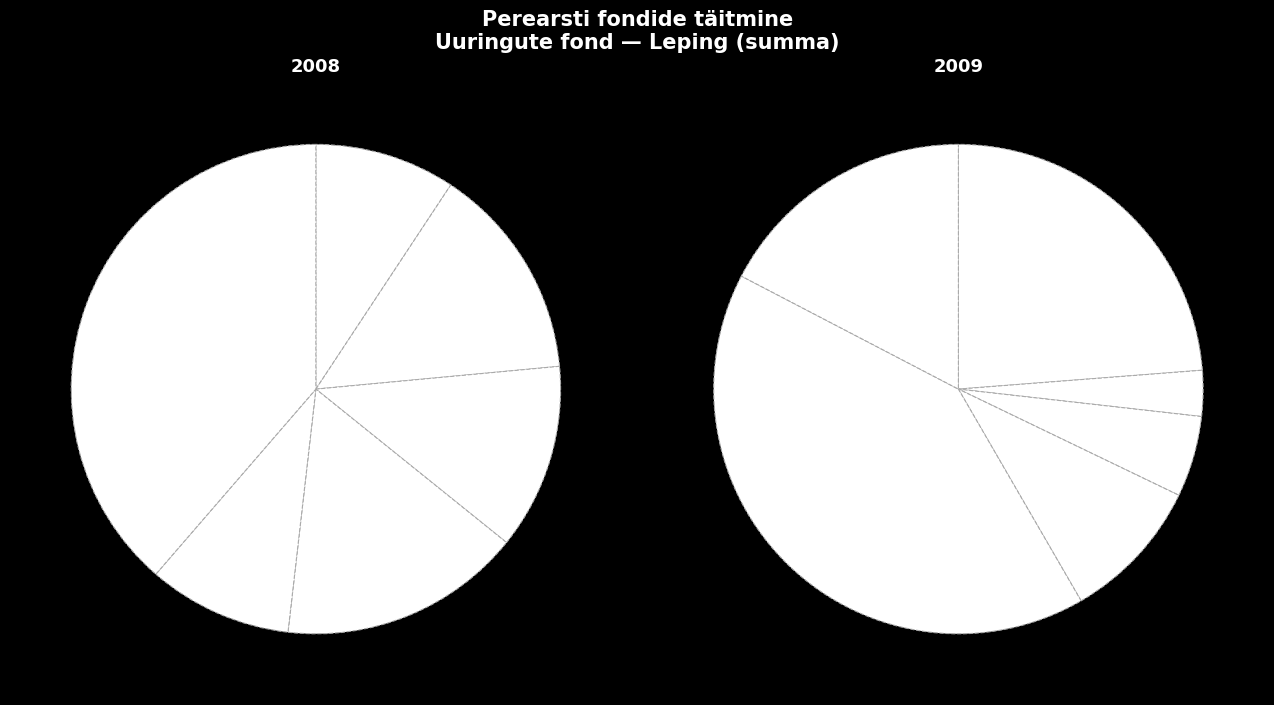

Do Jürgenson Perearstikeskus and Järveotsa Perearstikeskus together represent more than half of the pie?

No